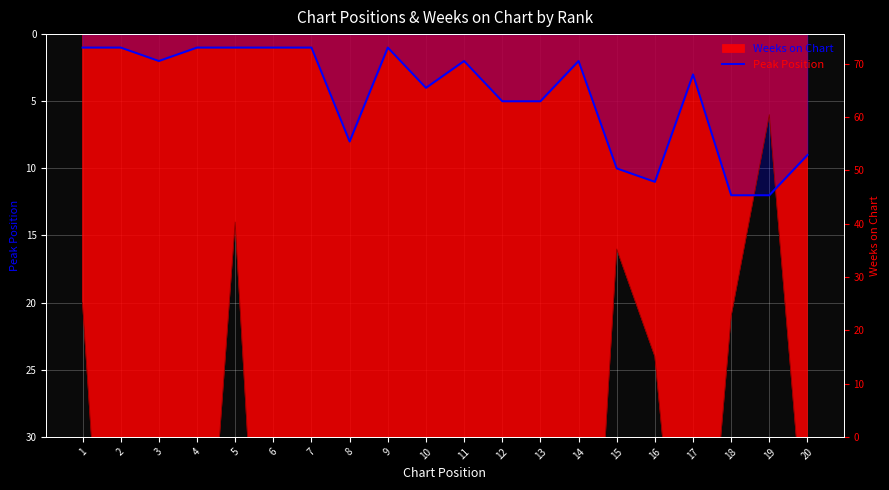

What is the difference between the second highest and minimum values?

11